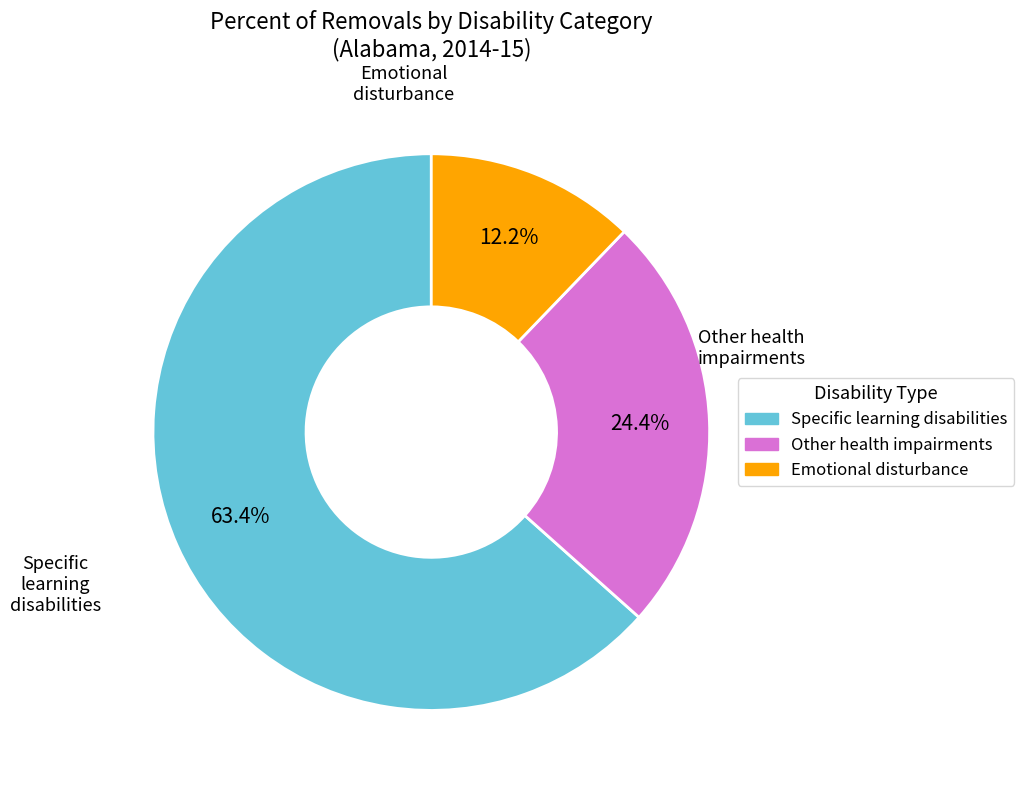

Does any single category account for the majority?

Yes